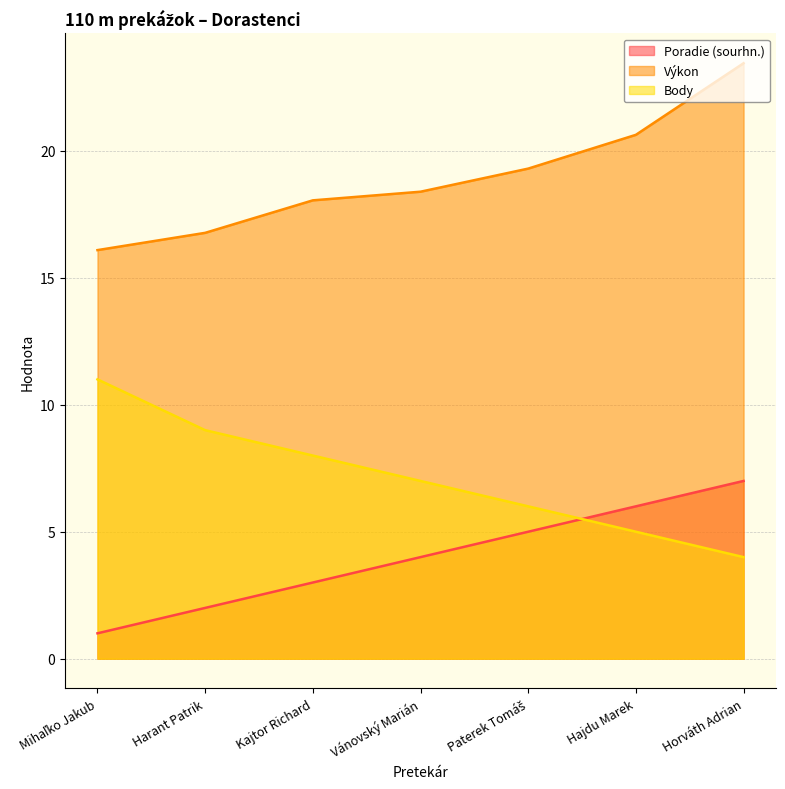

What is the sum of the Body values at Paterek Tomáš and Hajdu Marek?

11.0